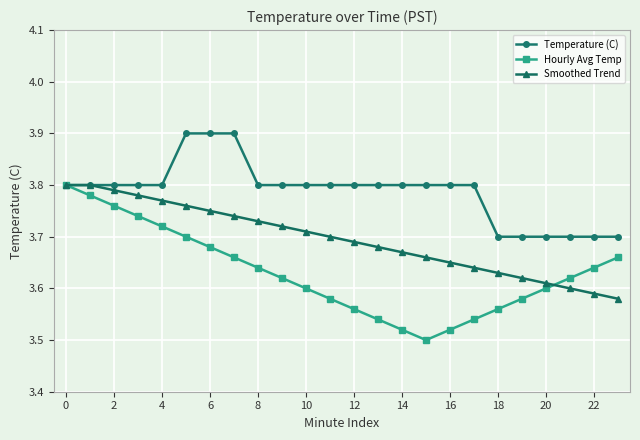

How many Smoothed Trend values are between 3 and 4?

24